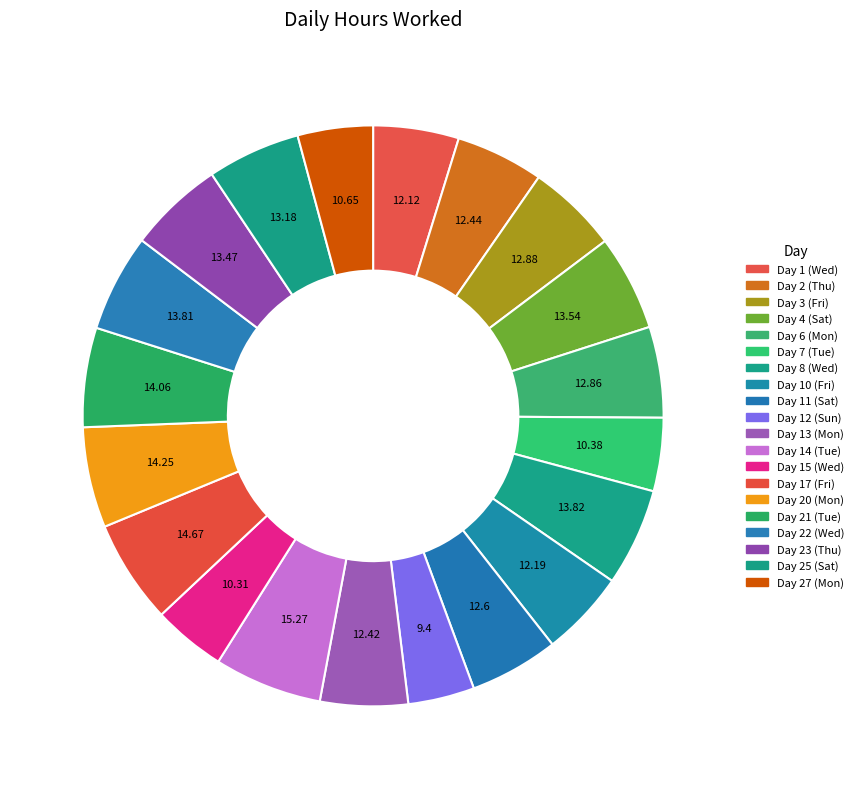

Is there any slice that represents more than half of the pie?

No